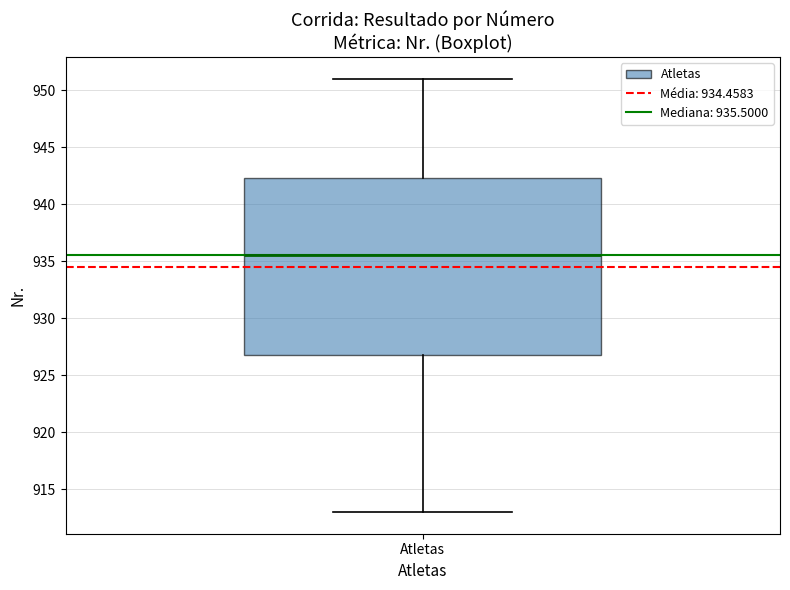

Where does the upper whisker of the box for Atletas end on the y-axis? The values are not printed on the chart, so give them approximately, as read against the axis.

951.0